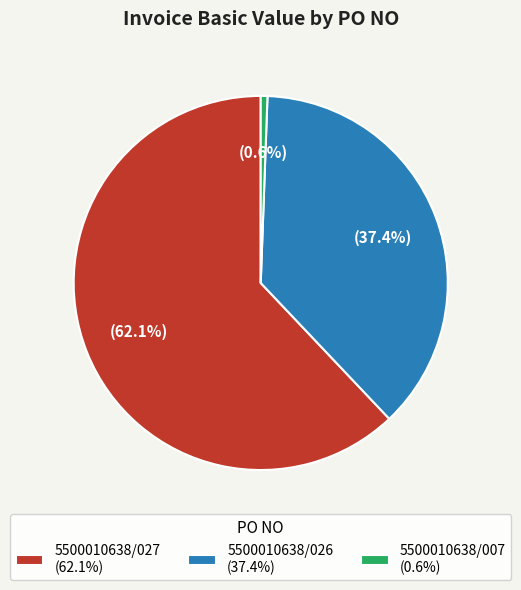

Does 5500010638/027 (62.1%) represent more than half of the total?

Yes